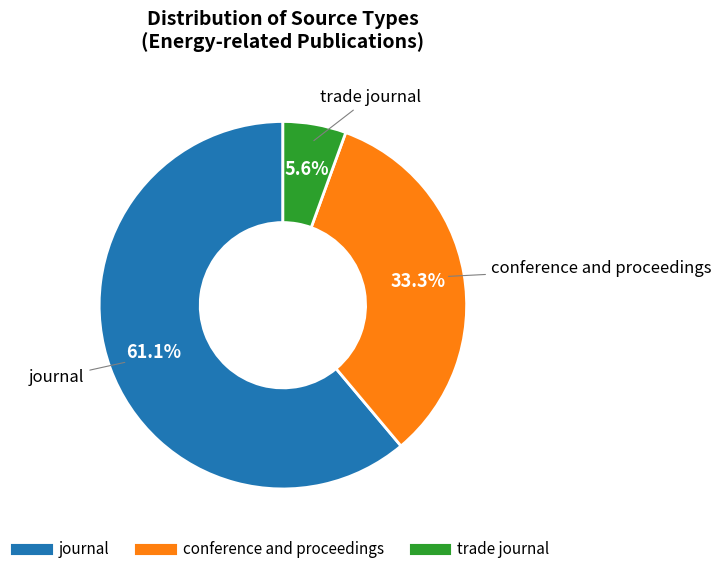

How many slices are in this pie chart?

3